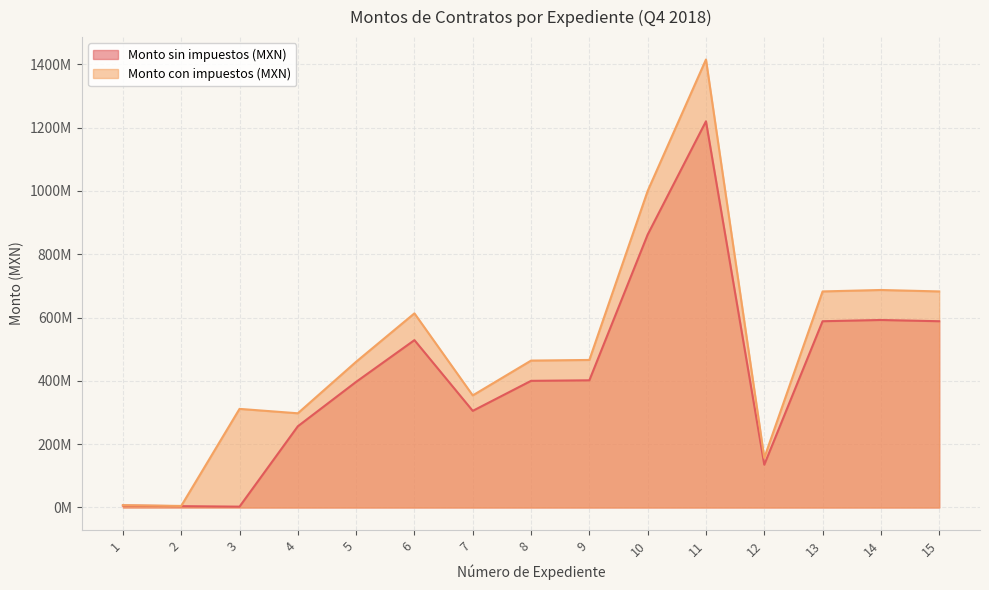

True or false: Monto con impuestos (MXN) and Monto sin impuestos (MXN) cross at least once.

False